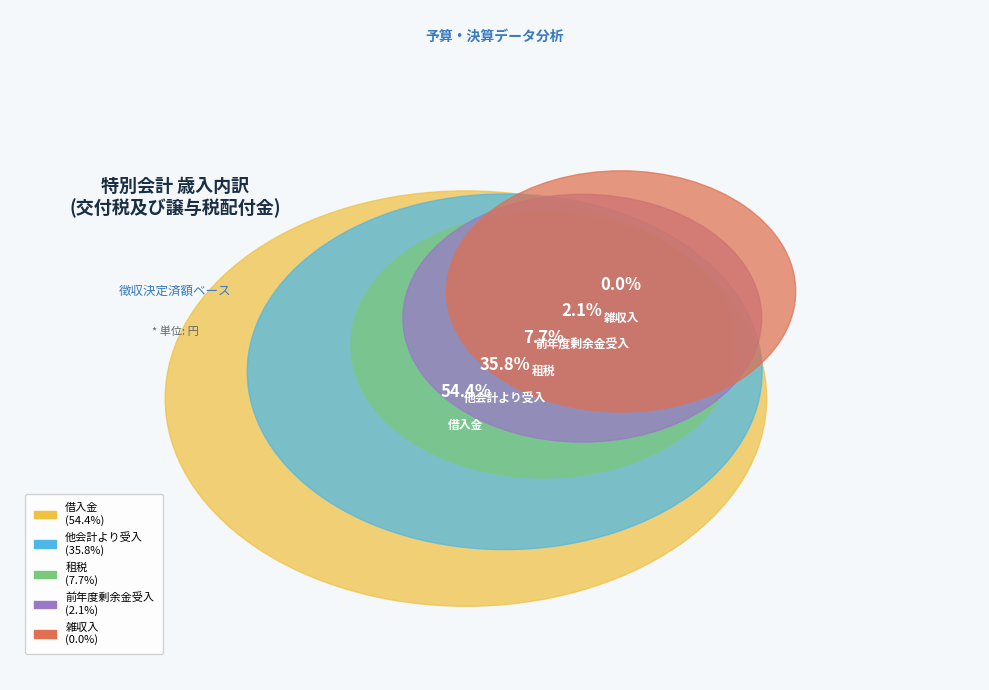

Which category has the smallest portion of the pie?

雑収入